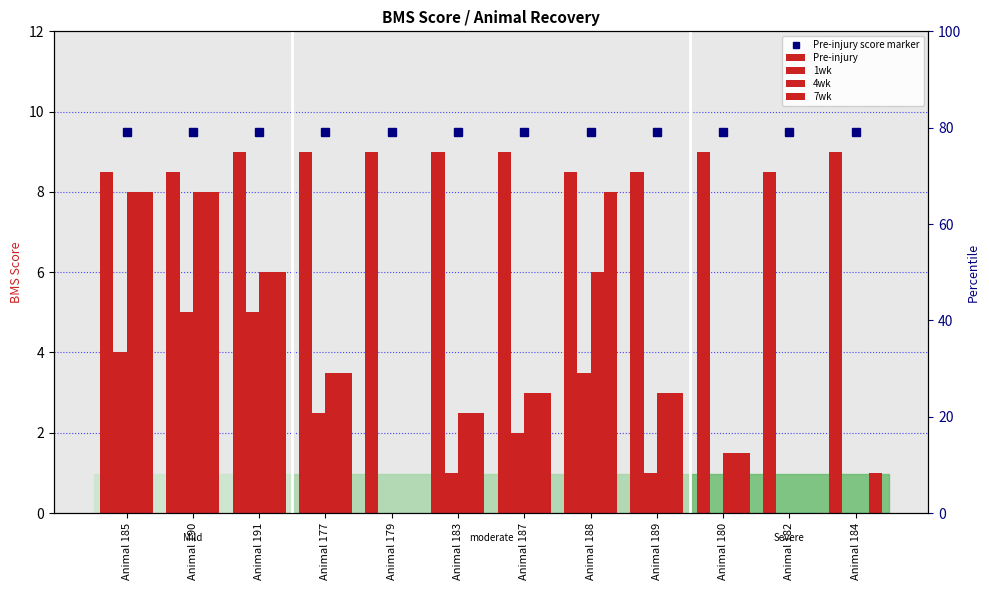

What is the difference between the second highest and second lowest values in the Pre-injury series?

0.5